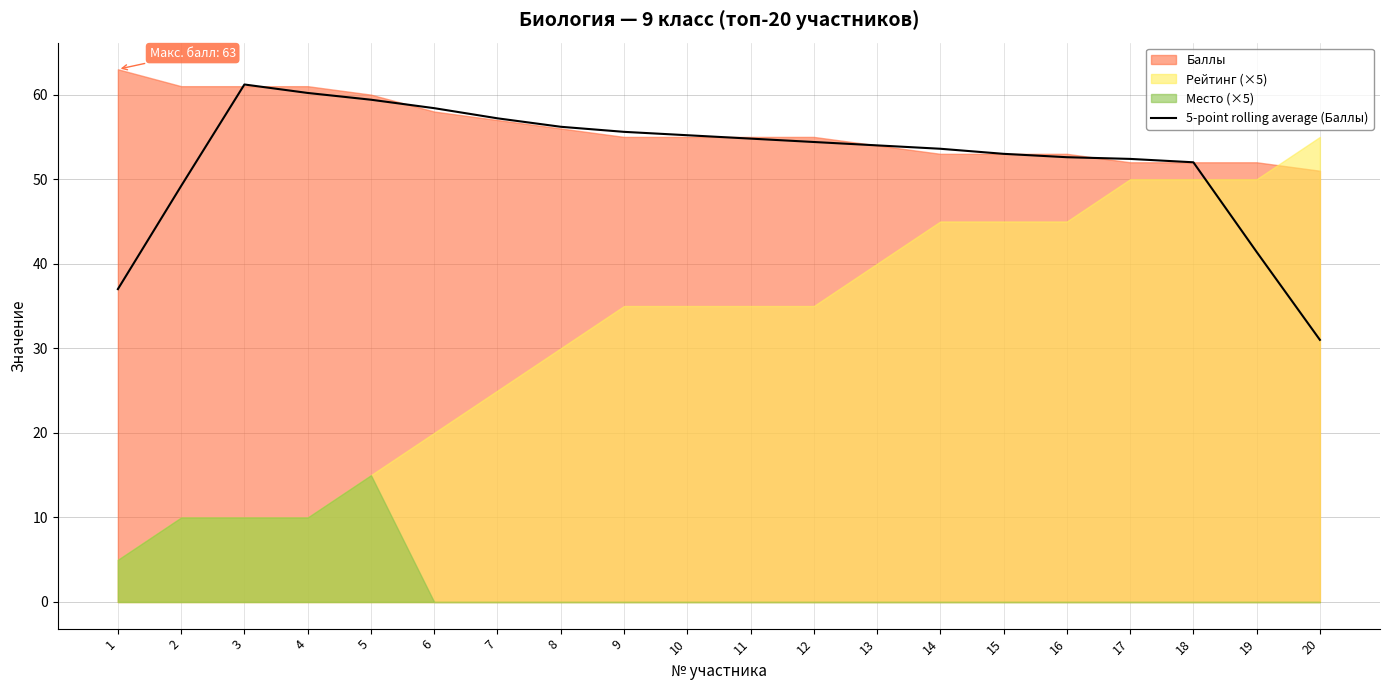

List the labels in order of value, smallest first.

20, 1, 19, 2, 18, 17, 16, 15, 14, 13, 12, 11, 10, 9, 8, 7, 6, 5, 4, 3